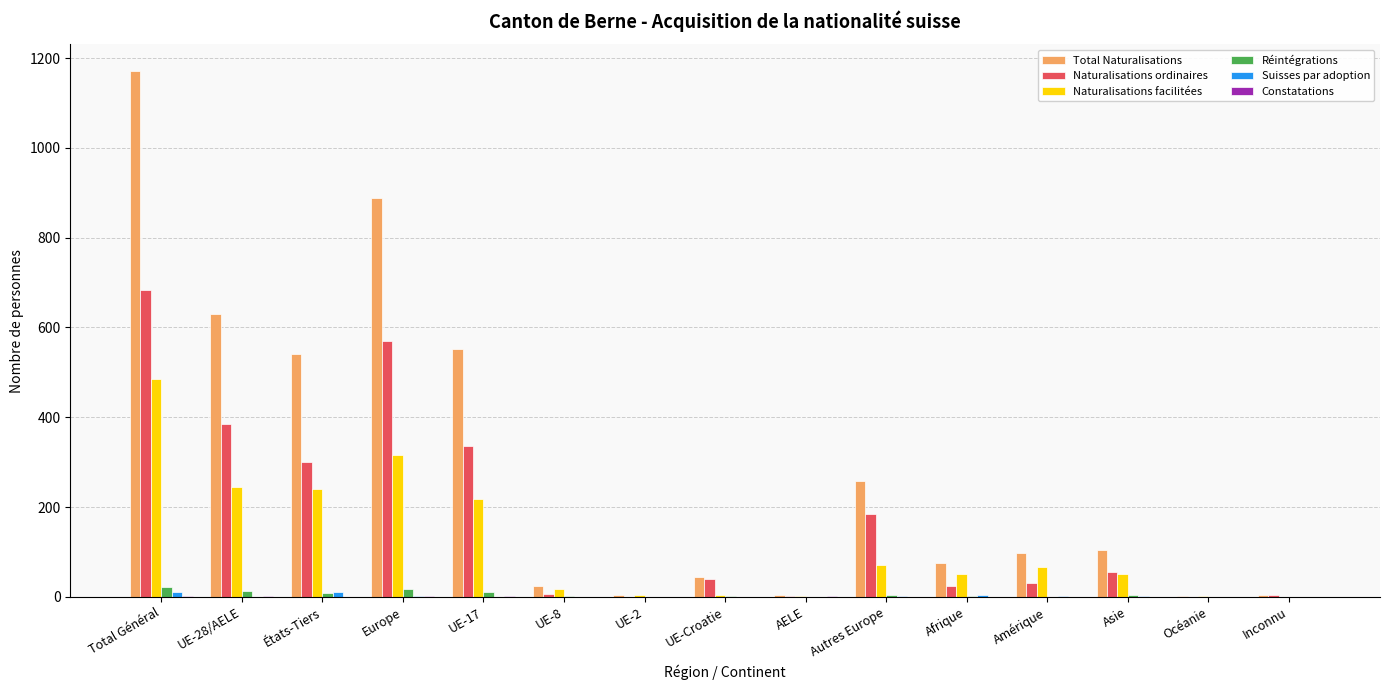

Which label corresponds to the largest value in the chart?

Total Général